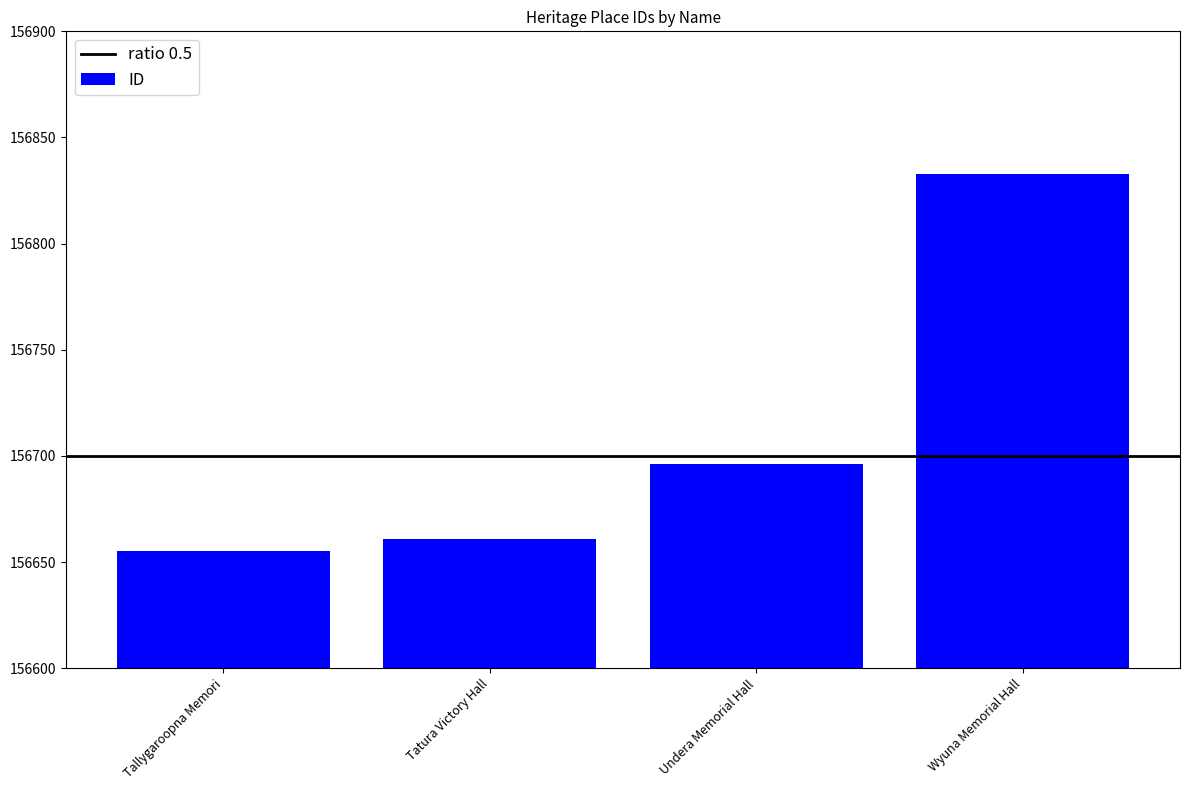

Does the chart contain any negative values?

No